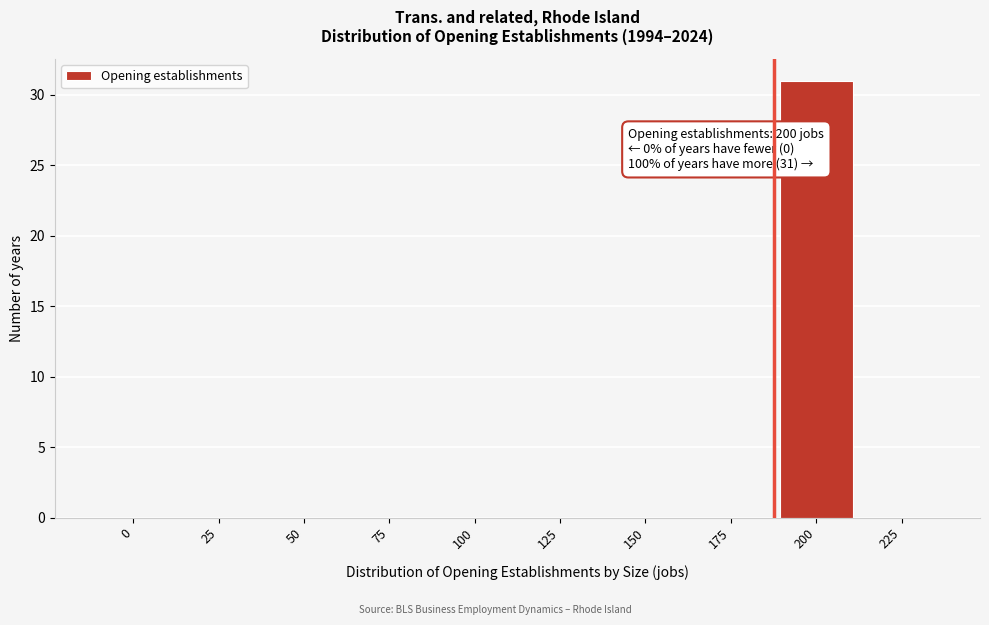

Reading left to right, transcribe all the data shown in this chart.

0=0	25=0	50=0	75=0	100=0	125=0	150=0	175=0	200=31	225=0